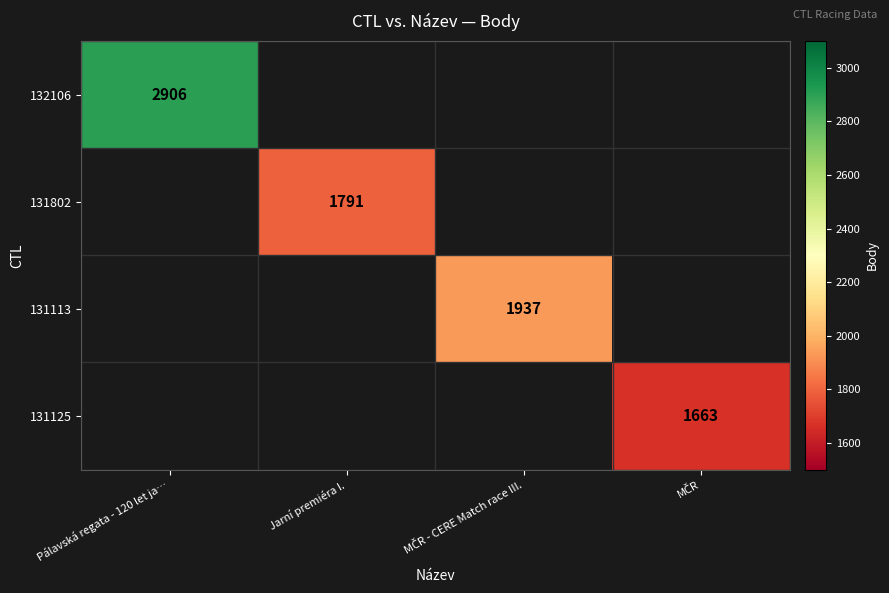

The 132106 series shows 5021 at Pálavská regata - 120 let ja…. True or false?

False